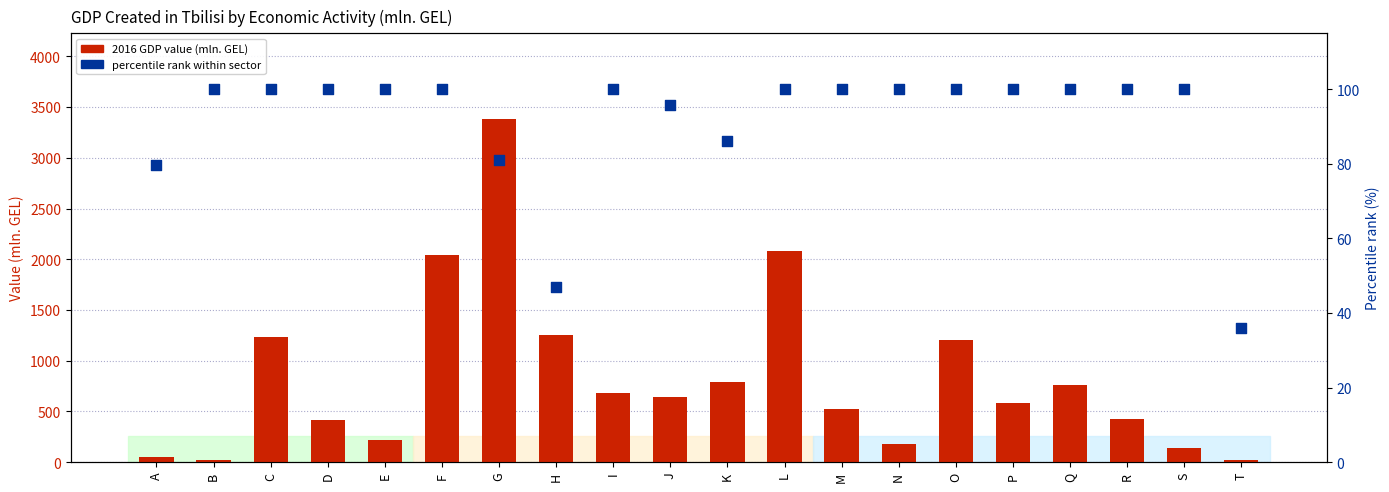

Is the value of 2016 GDP value (mln. GEL) at M greater than the value of percentile rank within sector at S?

Yes